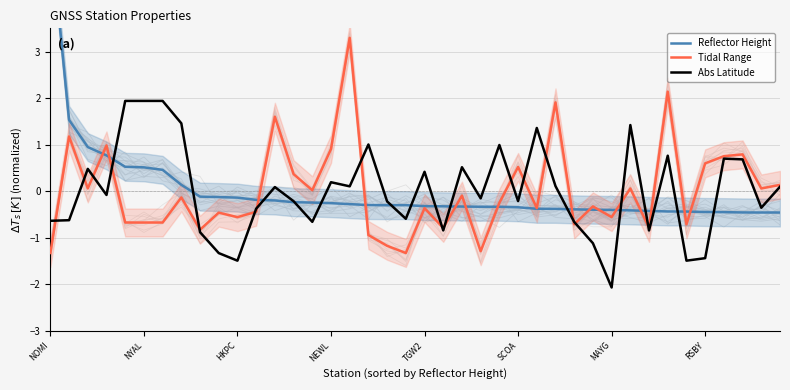

Which has a higher value, 39 or NOMI?

NOMI